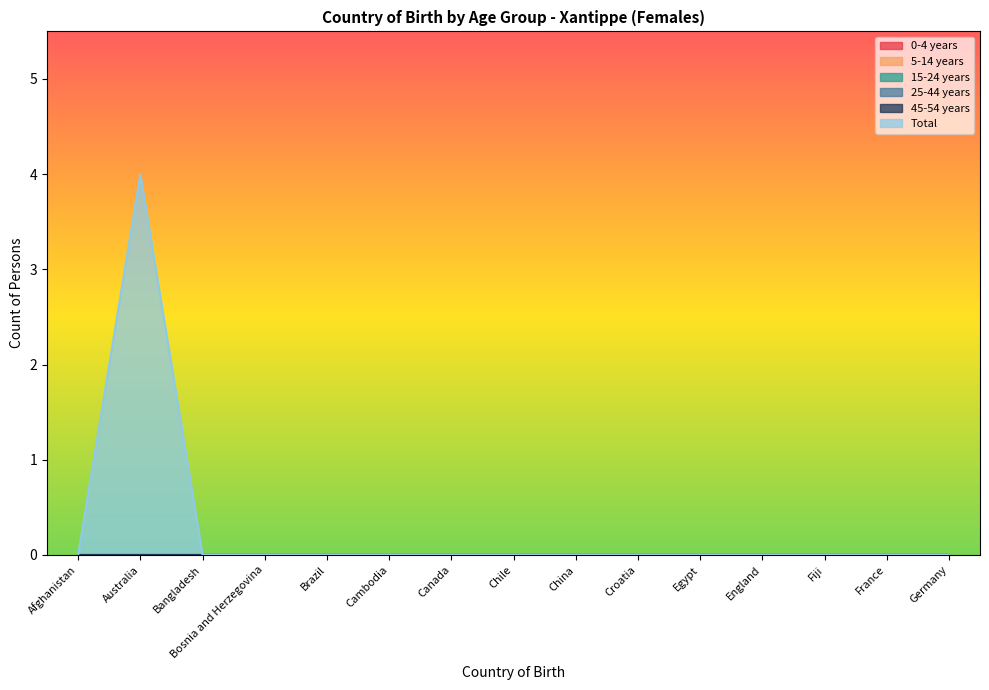

True or false: 15-24 years has a value of 0 at Canada.

True